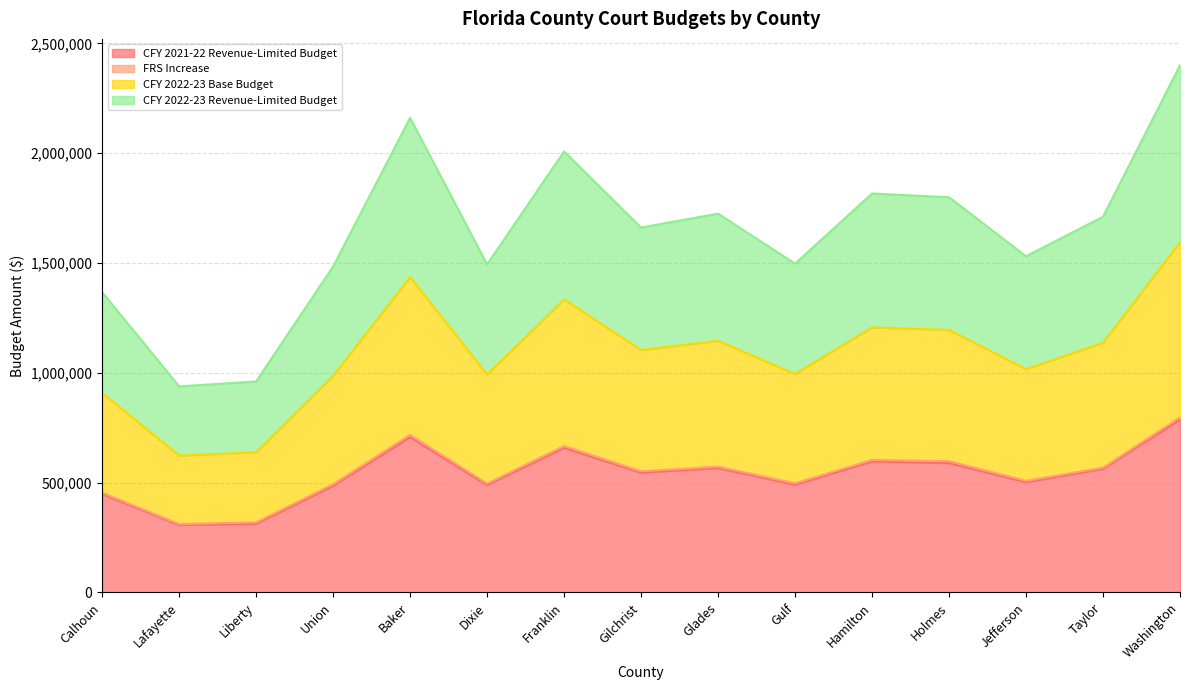

At which category is the sum across all series the highest?

Washington